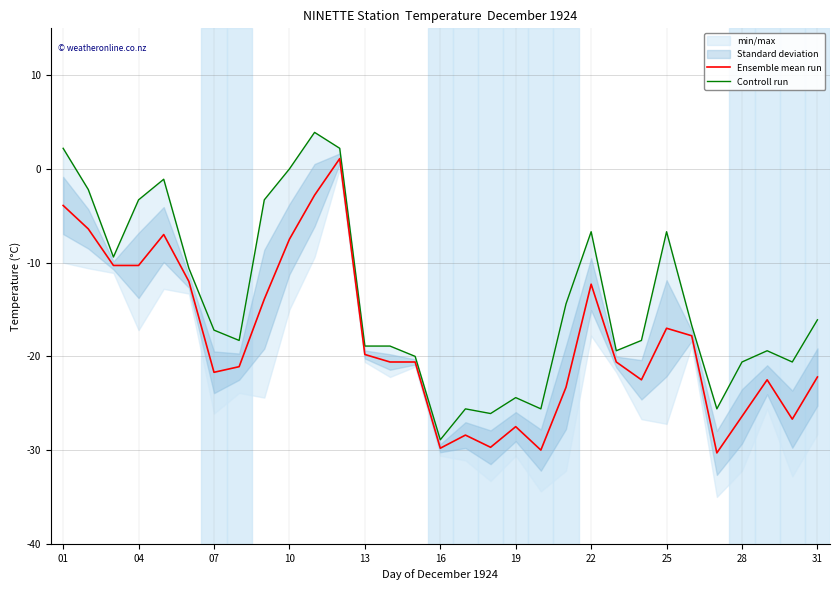

What is the difference between the maximum and second lowest values in the Ensemble mean run series?

31.1